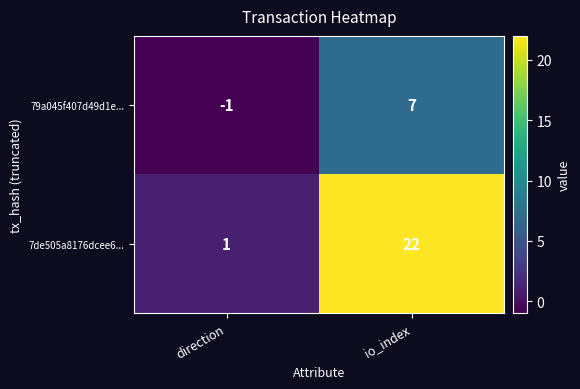

Rank the series by their average value, from lowest to highest.

79a045f407d49d1e..., 7de505a8176dcee6...